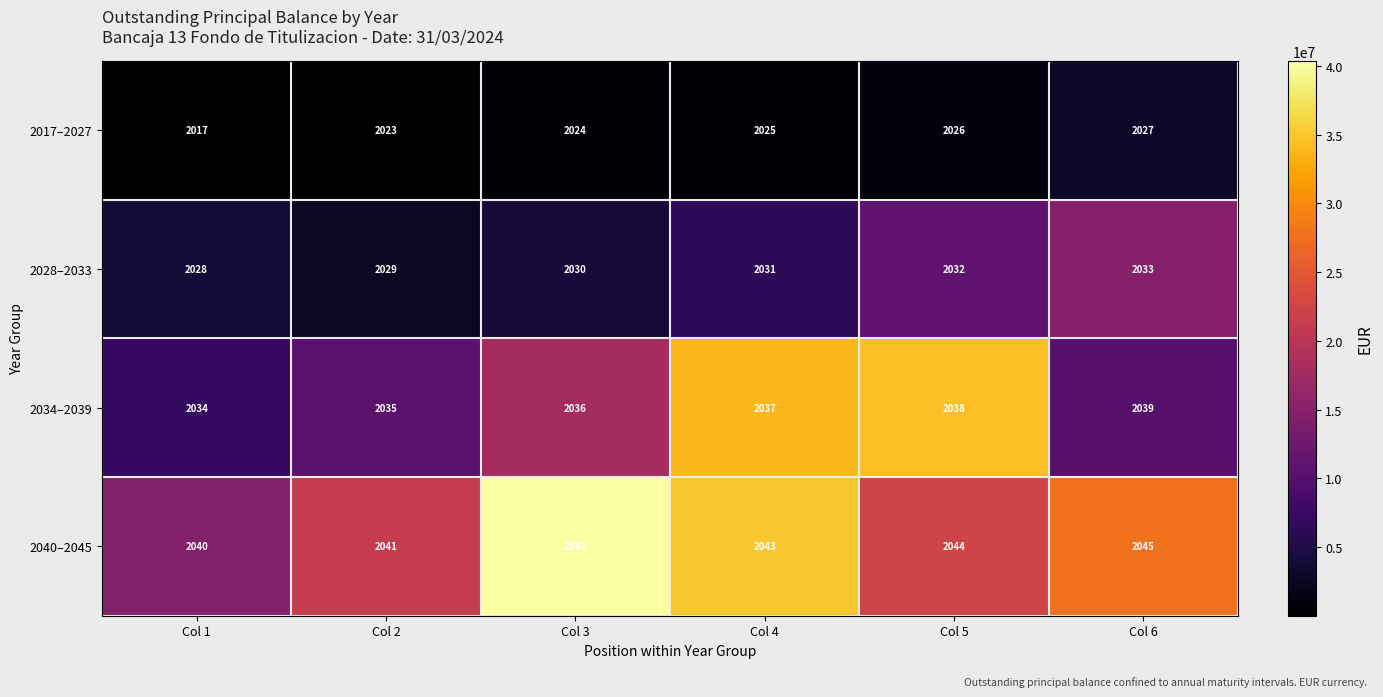

What is the spread (max minus min) of values at Col 2?

18